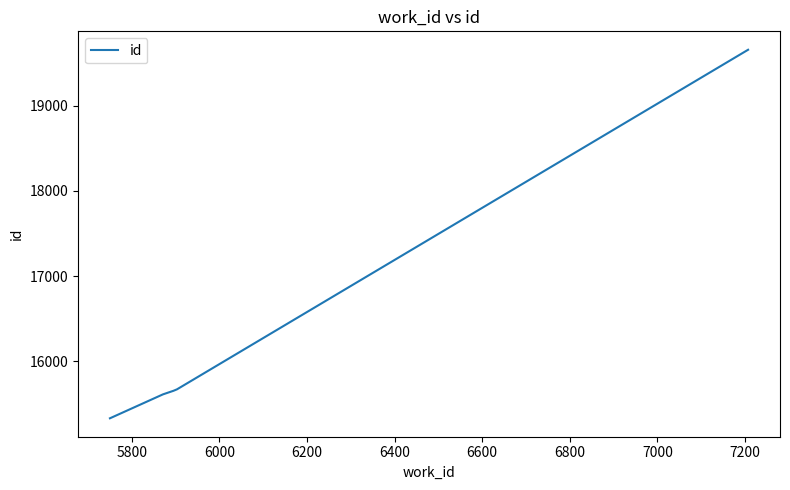

What is the sum of all values?

81923